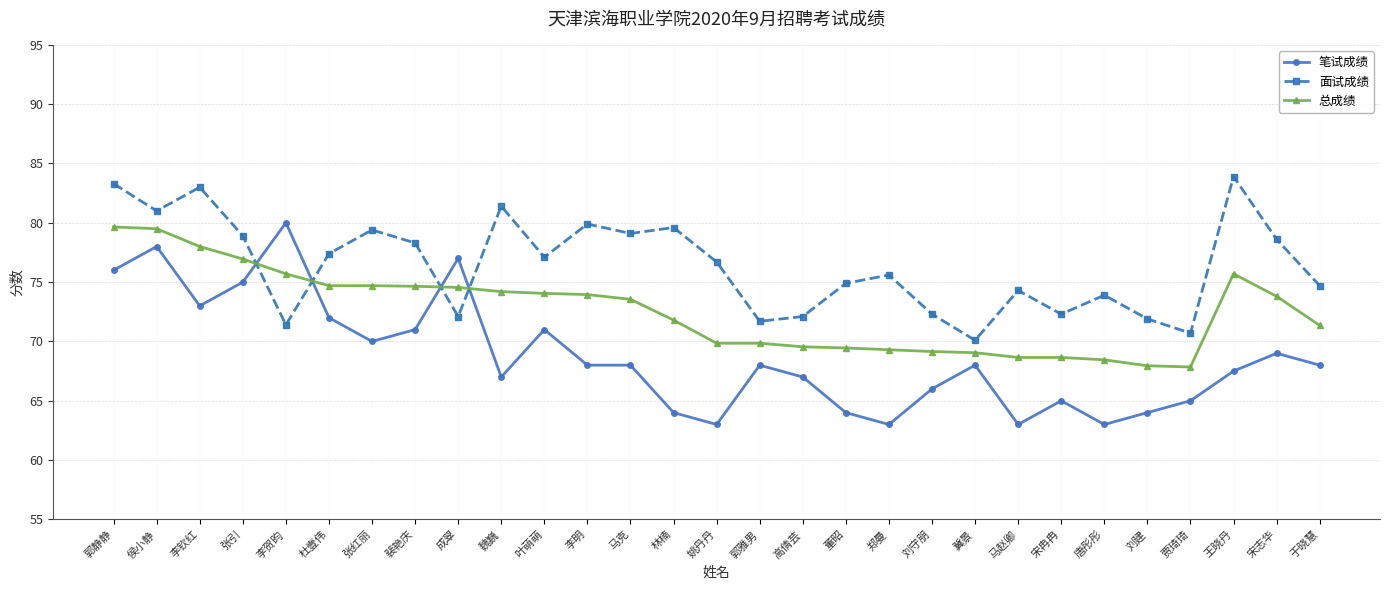

What is the approximate value of 笔试成绩 at 郑曼?

63.0